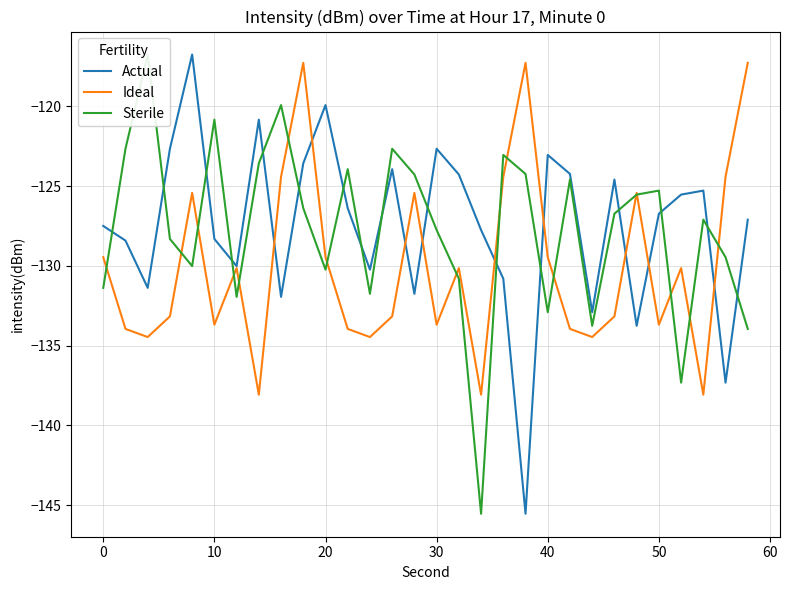

What is the minimum value for Sterile?

-145.5